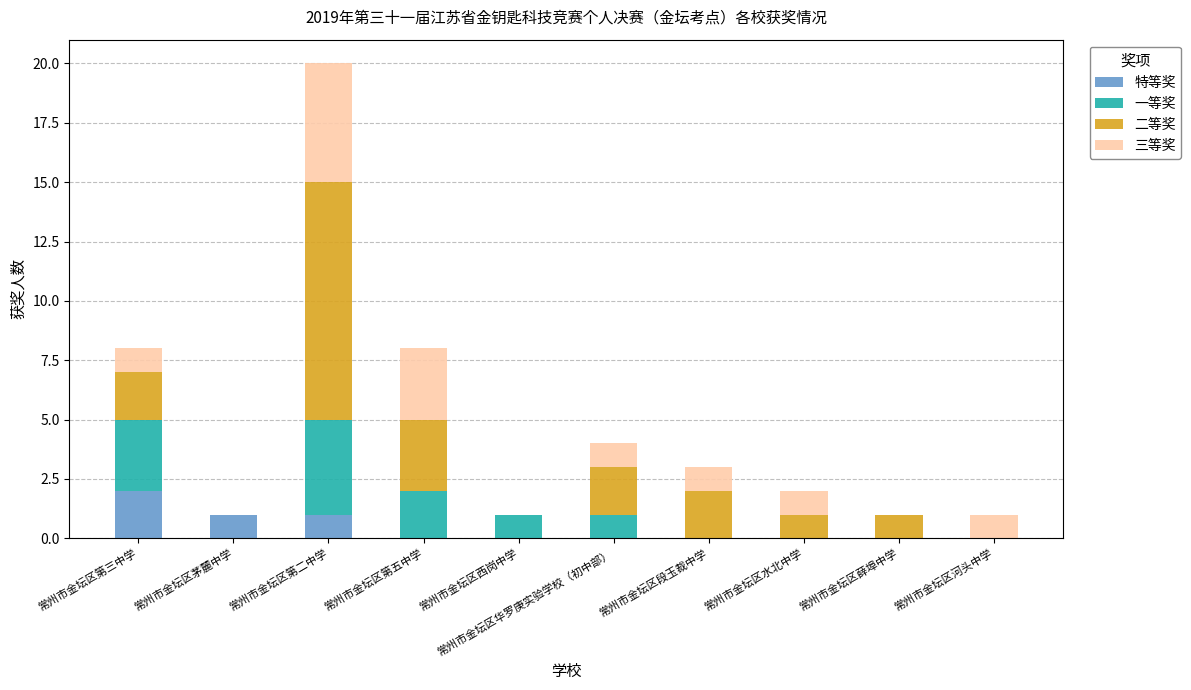

What is the total value across all series at 常州市金坛区第三中学?

8